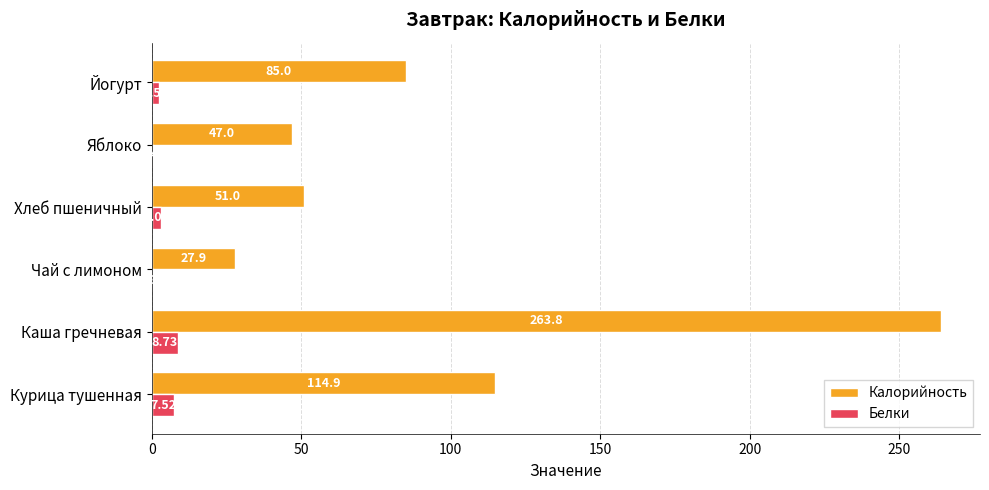

How many categories are shown in the chart?

6